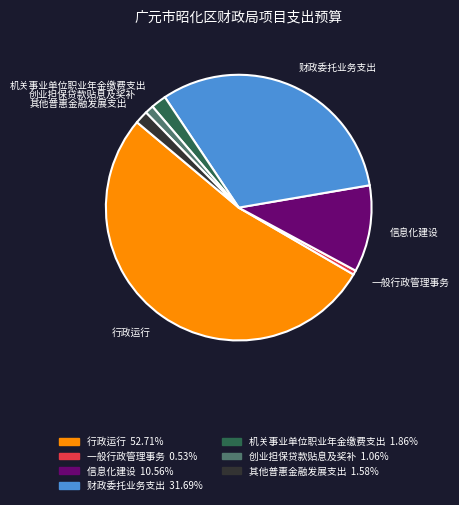

Is the sum of 一般行政管理事务 and 财政委托业务支出 greater than half?

No